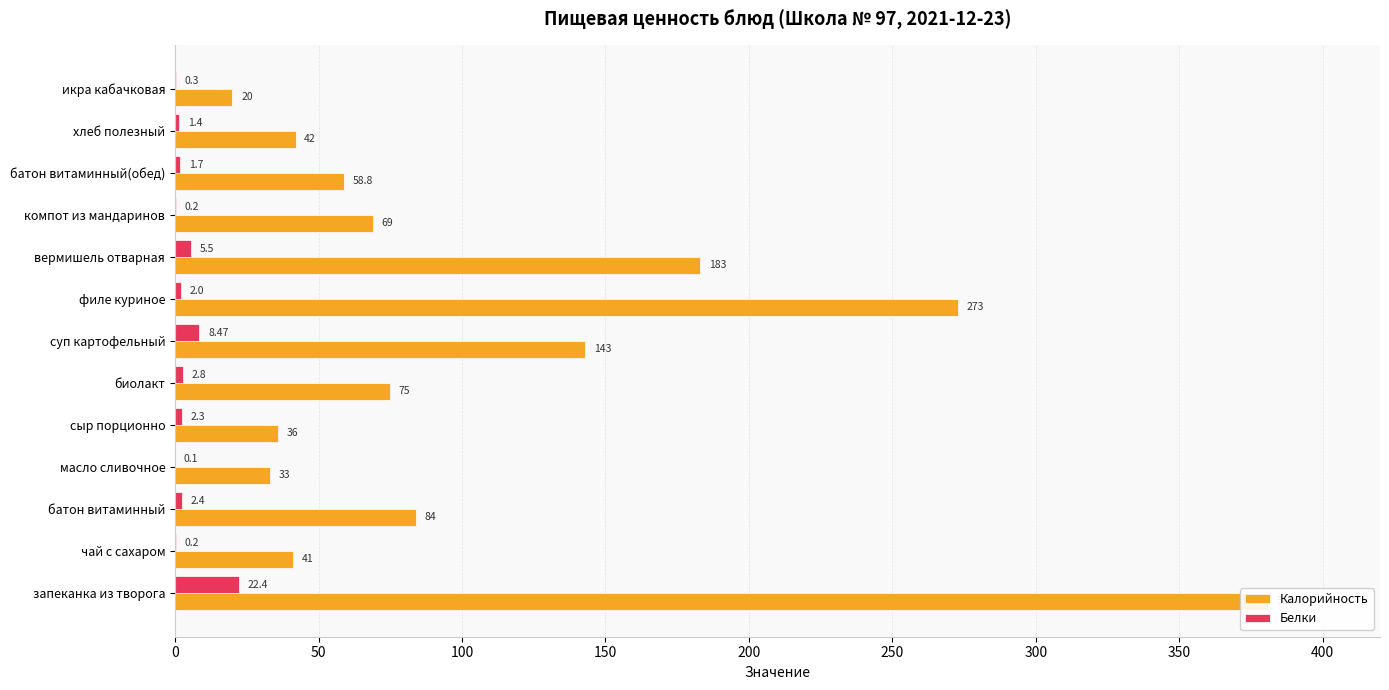

Is the value of Калорийность at чай с сахаром greater than the value of Белки at батон витаминный?

Yes